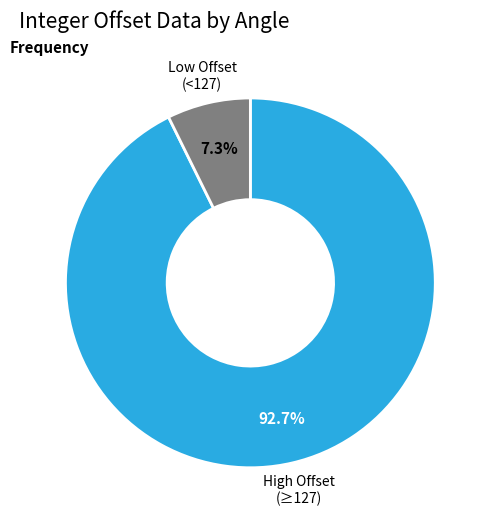

Rank the categories by value from lowest to highest.

Low Offset (<127), High Offset (≥127)